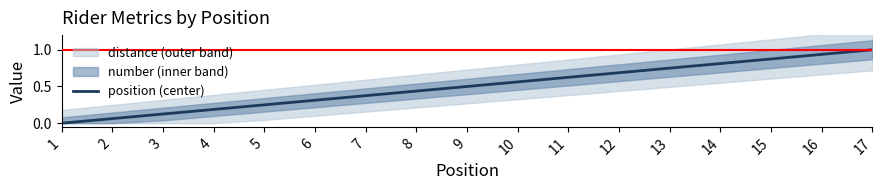

What is the difference between the second highest and minimum values?

0.9